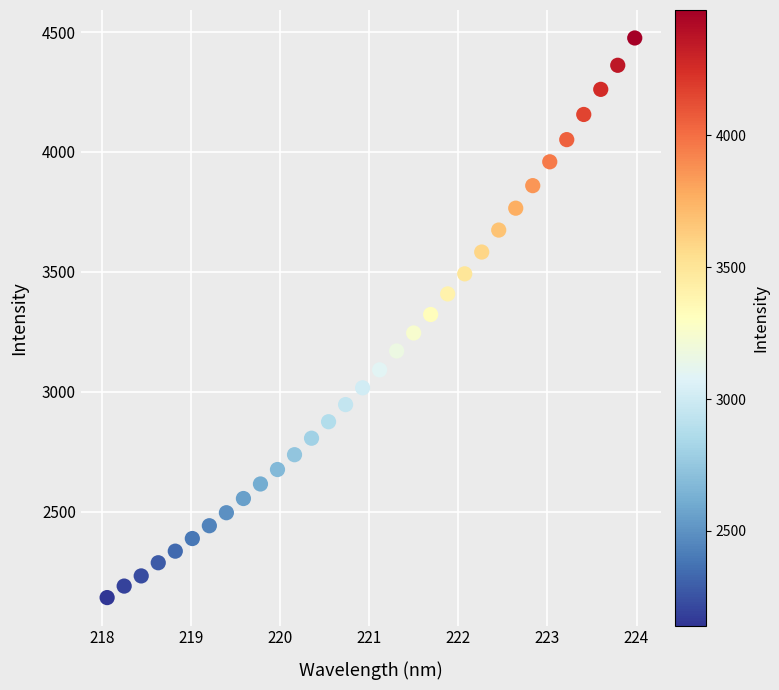

What is the range of Y values (max minus min)?

2334.7